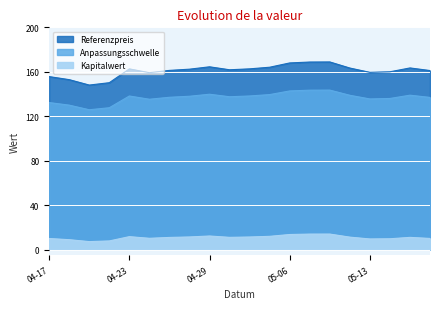

What is the spread (max minus min) of values at 2024-04-25?

150.3